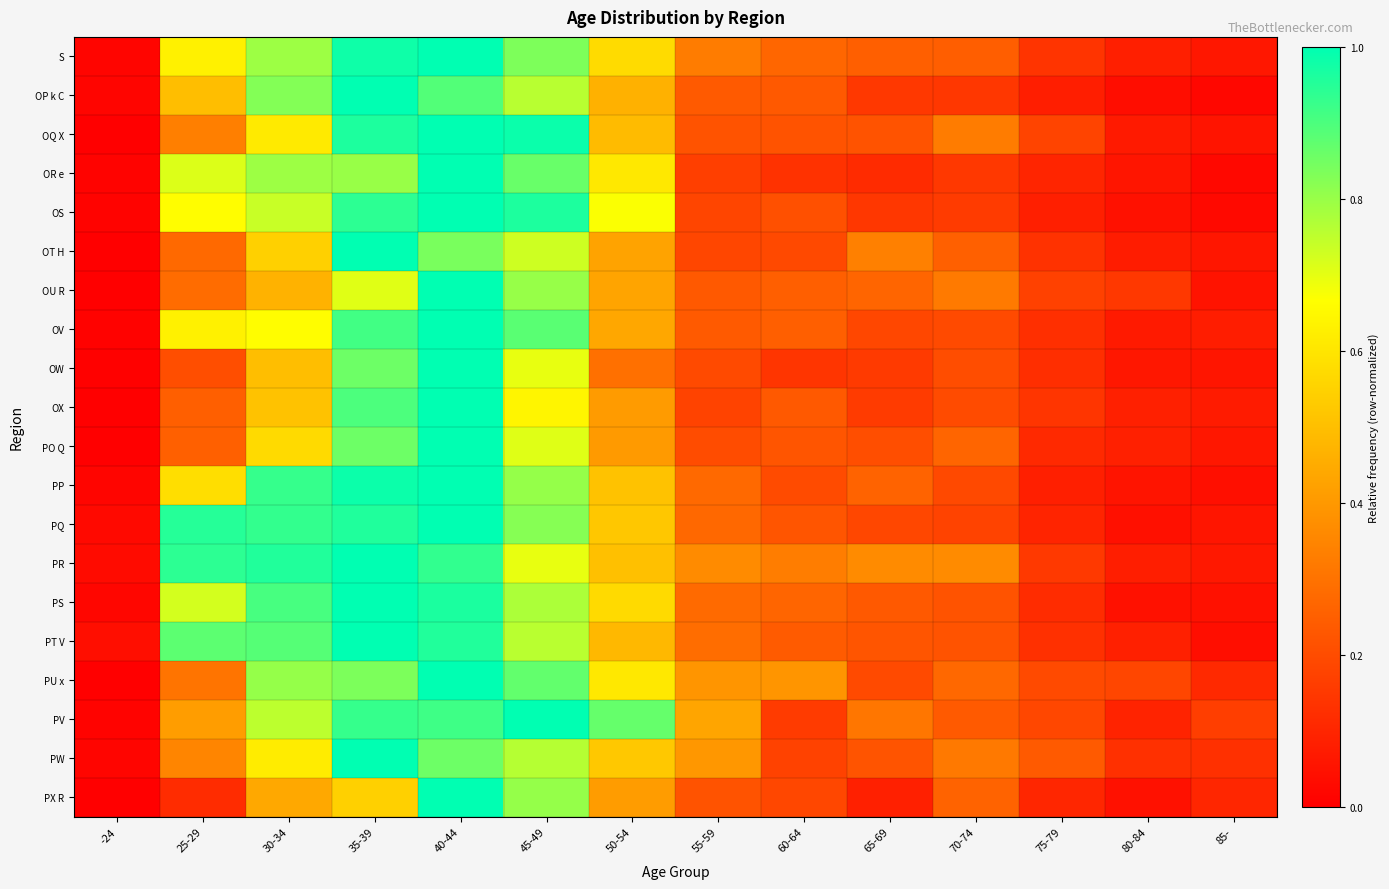

At which category does the chart reach its peak across all series?

40-44